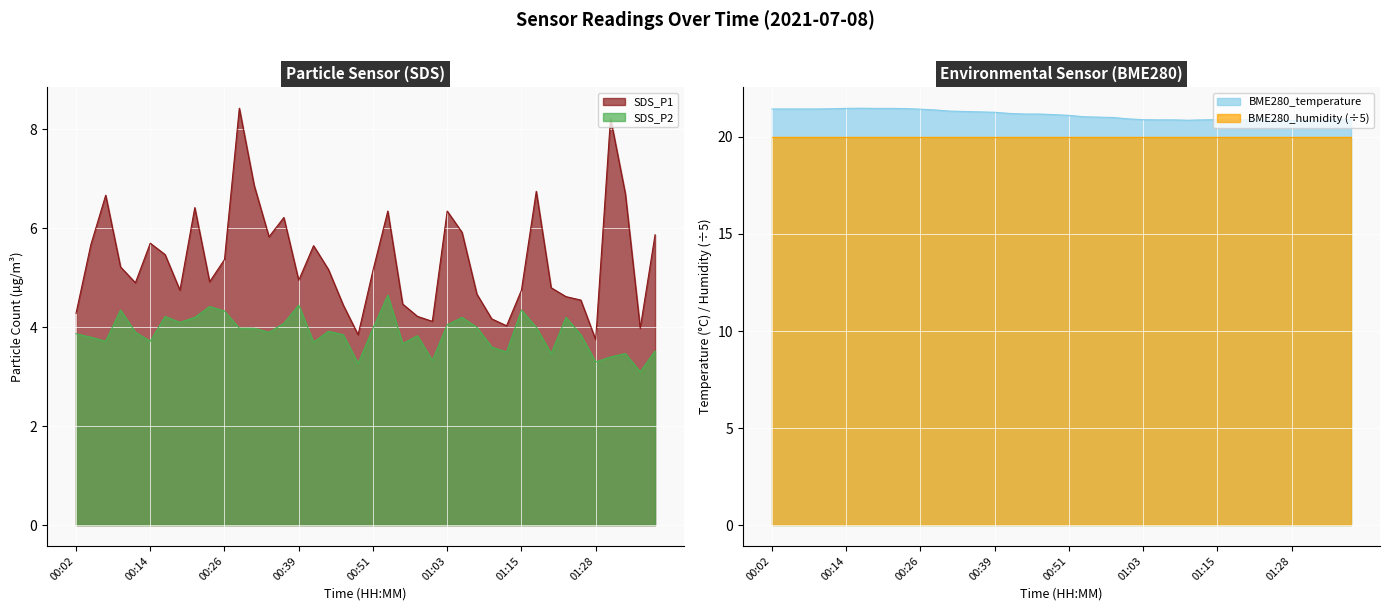

True or false: SDS_P2 has a value of 4.0 at 00:51.

True